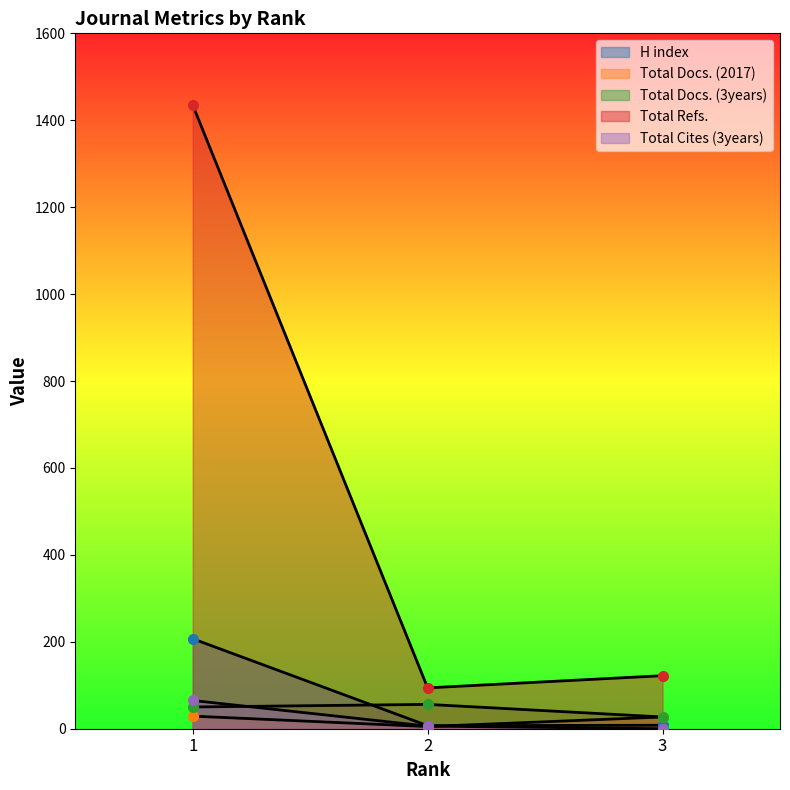

At which label does H index reach its peak?

1